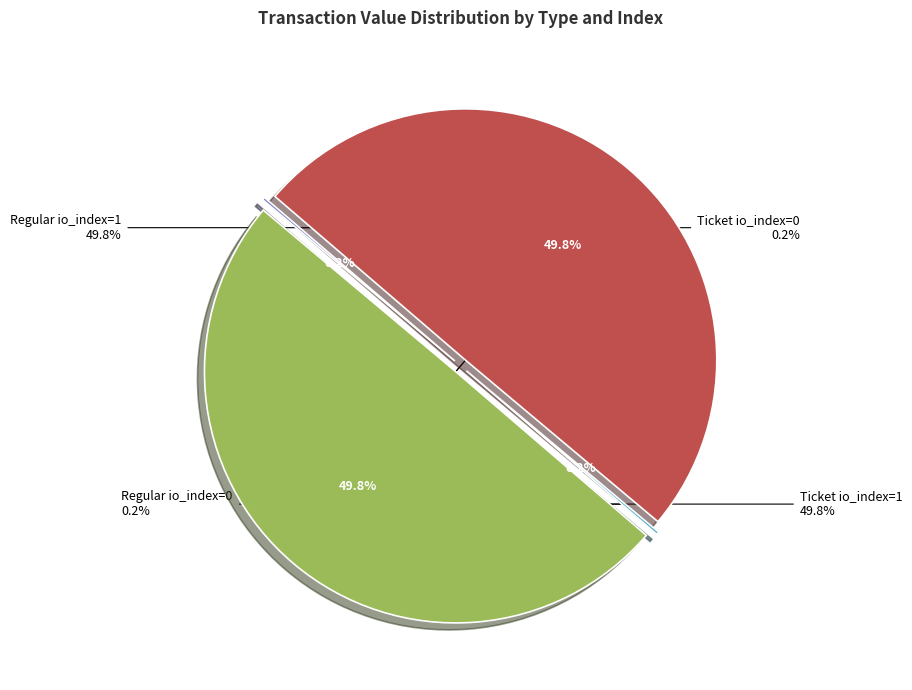

To the nearest percent, what is the average slice percentage?

25%